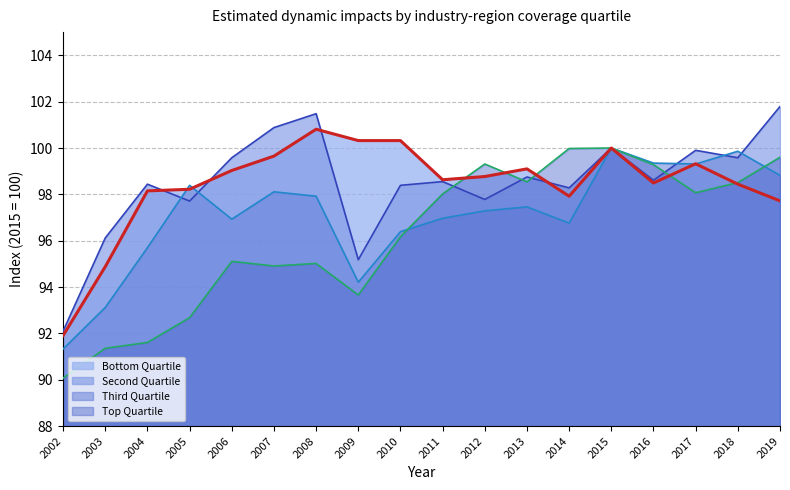

True or false: Top Quartile has a value of 100.0 at 2014.

True